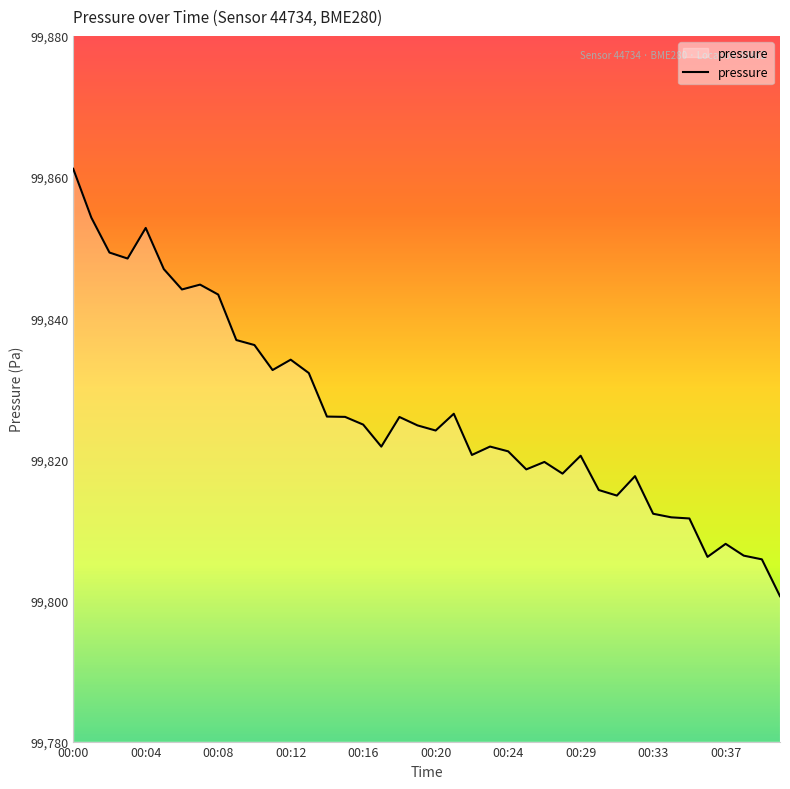

What is the difference between the maximum and minimum values?

60.6